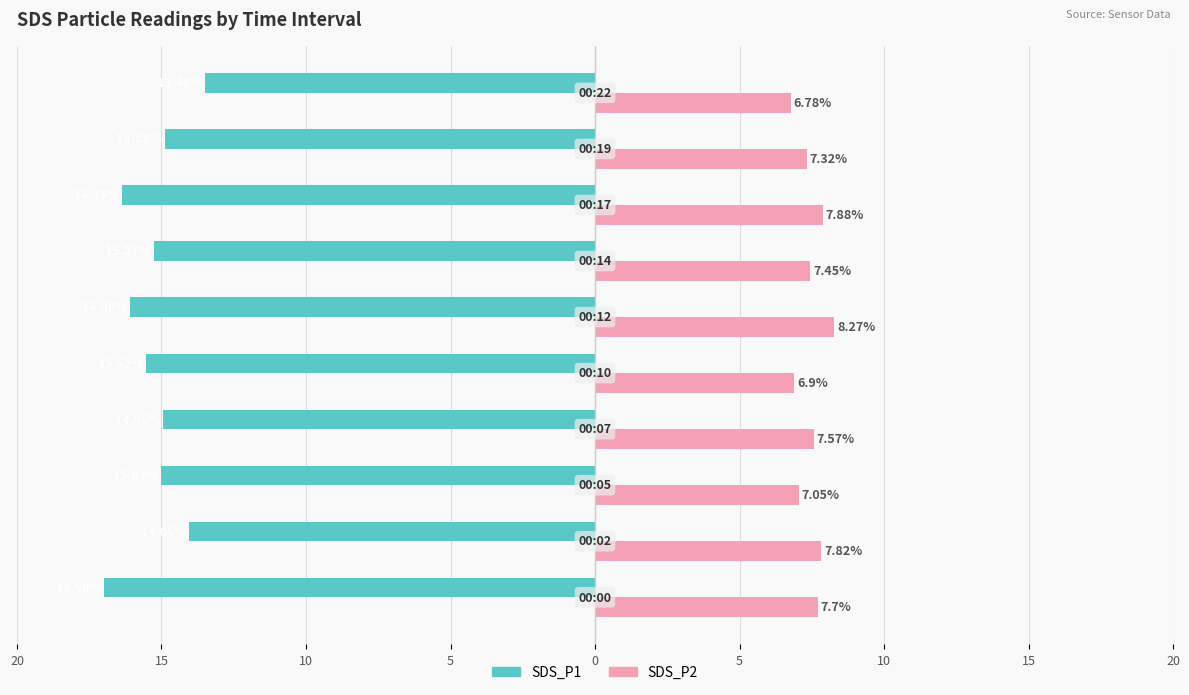

What are all the series names shown in the legend?

SDS_P1, SDS_P2